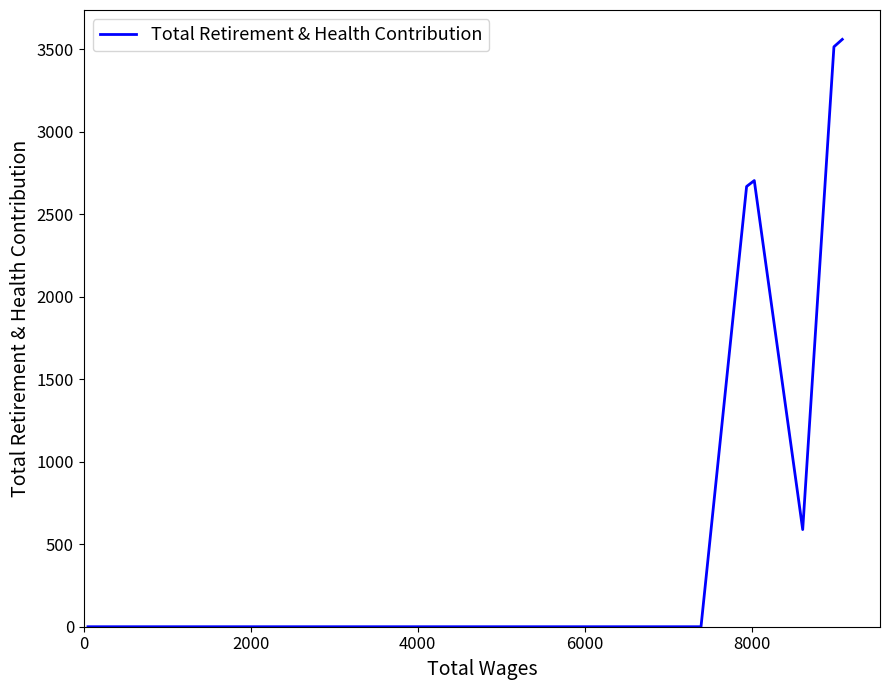

What is the average value?

1863